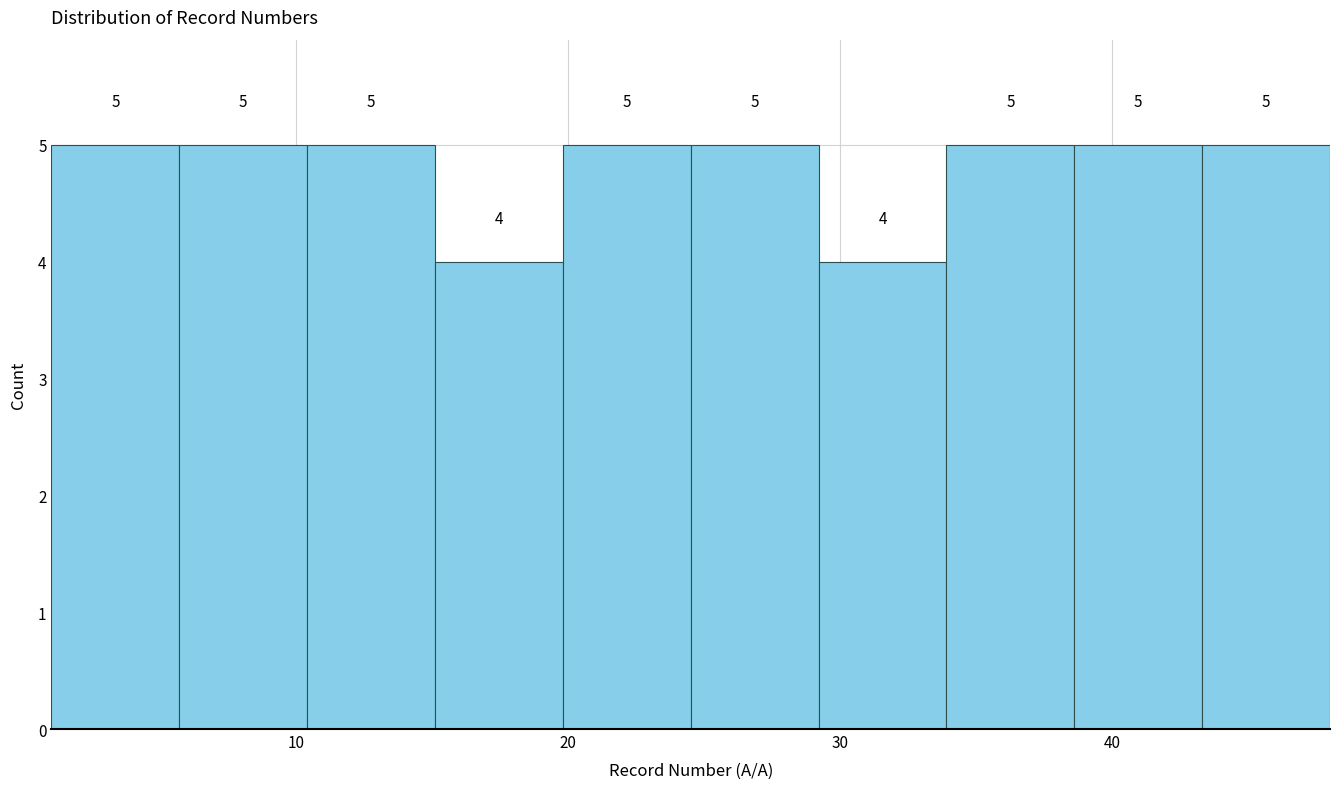

Reading left to right, transcribe this chart: for each bar, give the range it covers on the x-axis and its height. The bar edges are not printed on the chart, so give them approximately, as read against the axis.

1.0 to 5.7: 5
5.7 to 10.4: 5
10.4 to 15.1: 5
15.1 to 19.8: 4
19.8 to 24.5: 5
24.5 to 29.2: 5
29.2 to 33.9: 4
33.9 to 38.6: 5
38.6 to 43.3: 5
43.3 to 48.0: 5